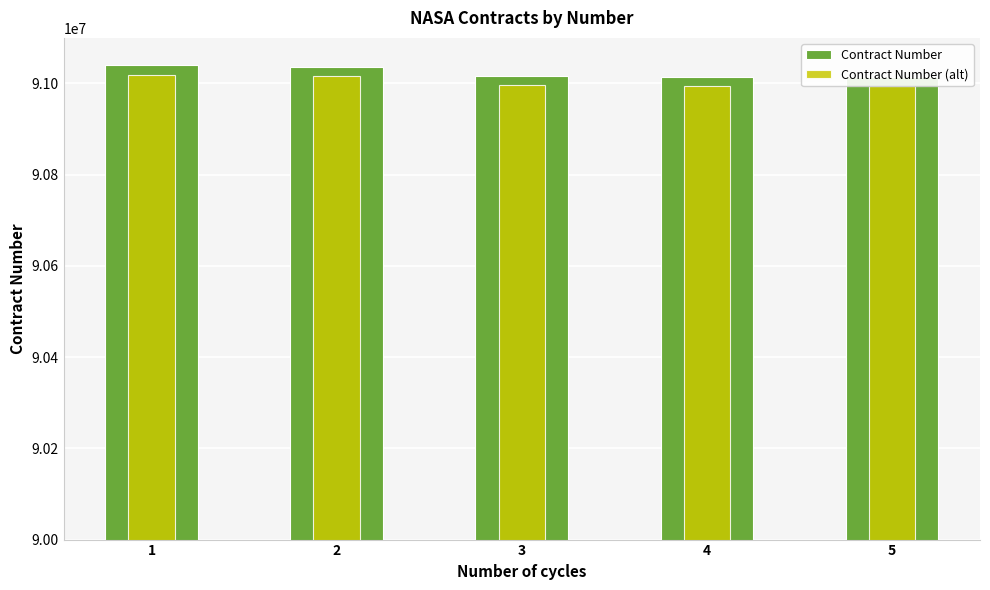

What is the value of the Contract Number bar at the 5th from the left?

91014095